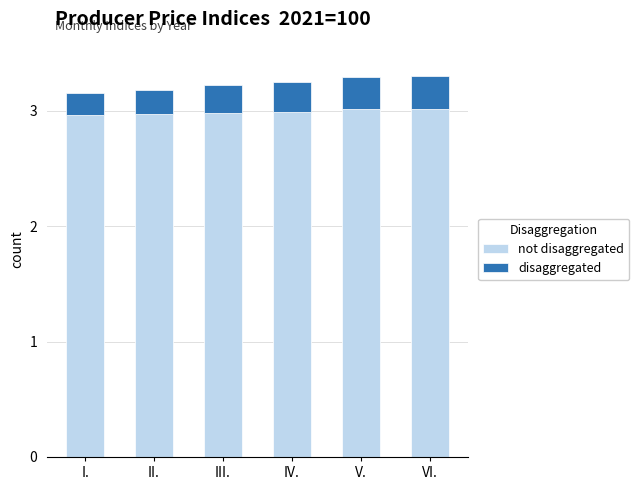

What is the total value across all series at I.?

3.2